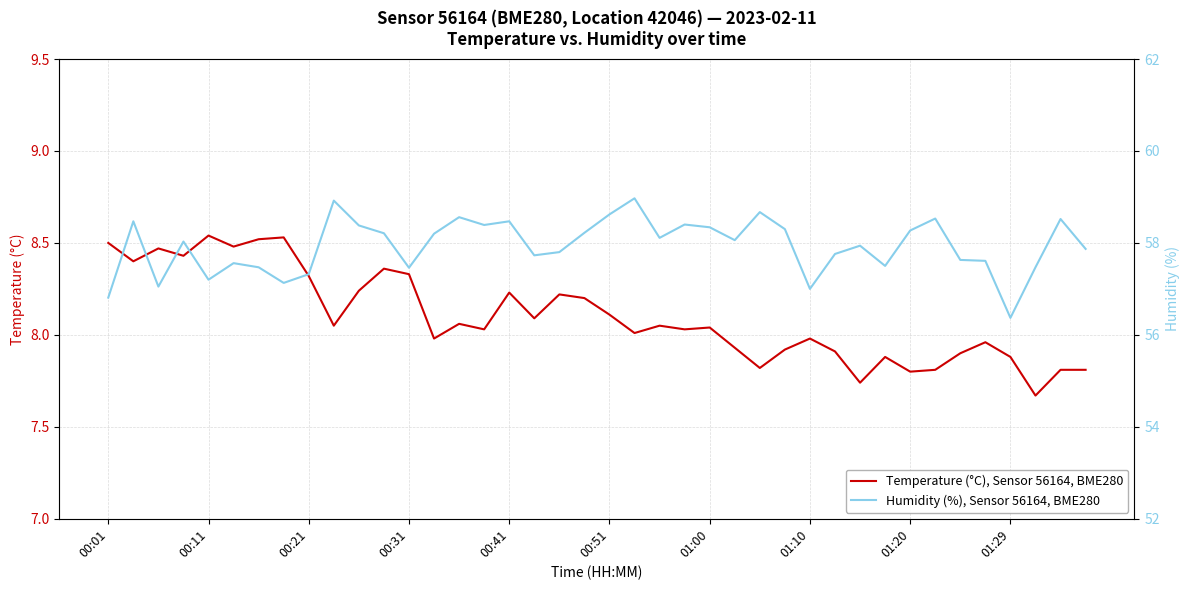

True or false: Humidity (%), Sensor 56164, BME280 and Temperature (°C), Sensor 56164, BME280 intersect in this chart.

False